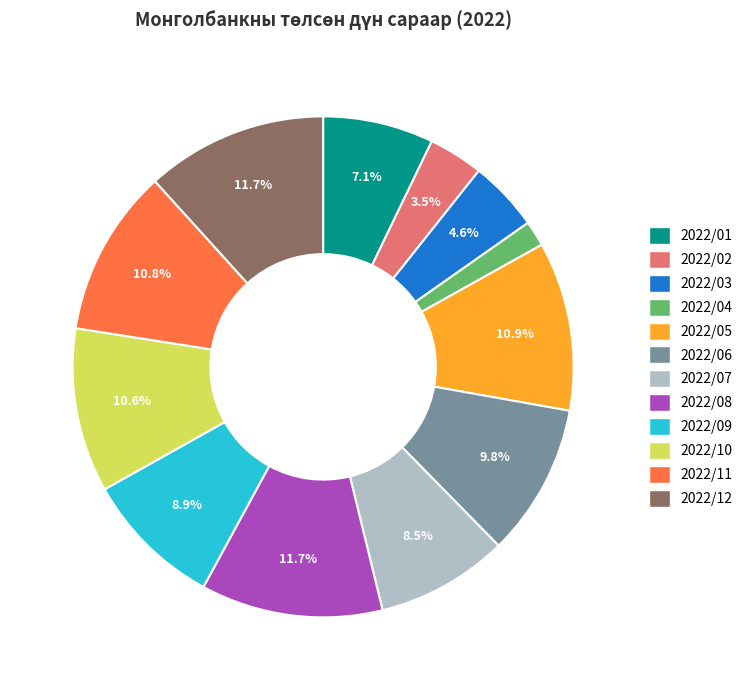

Is there any slice that represents more than half of the pie?

No